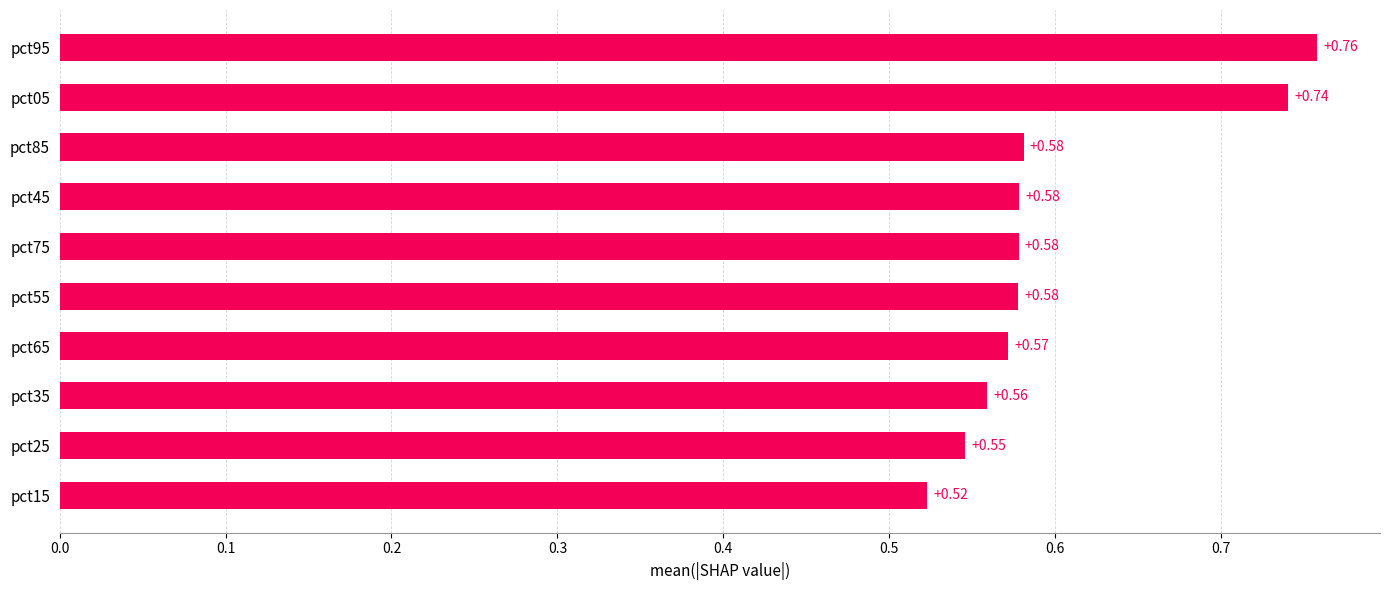

Count the number of categories in the chart.

10